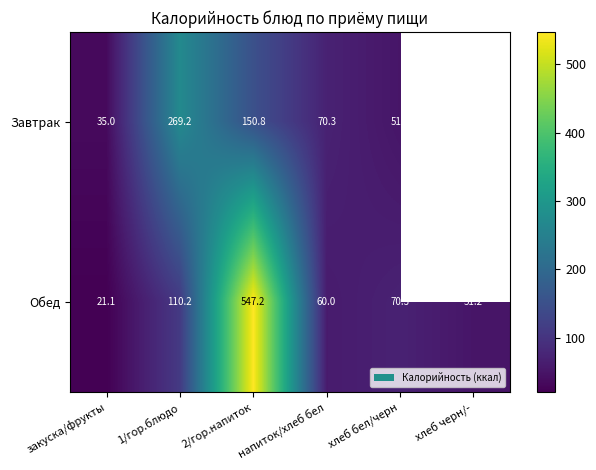

Where is Завтрак nearest to the value 152?

2/гор.напиток